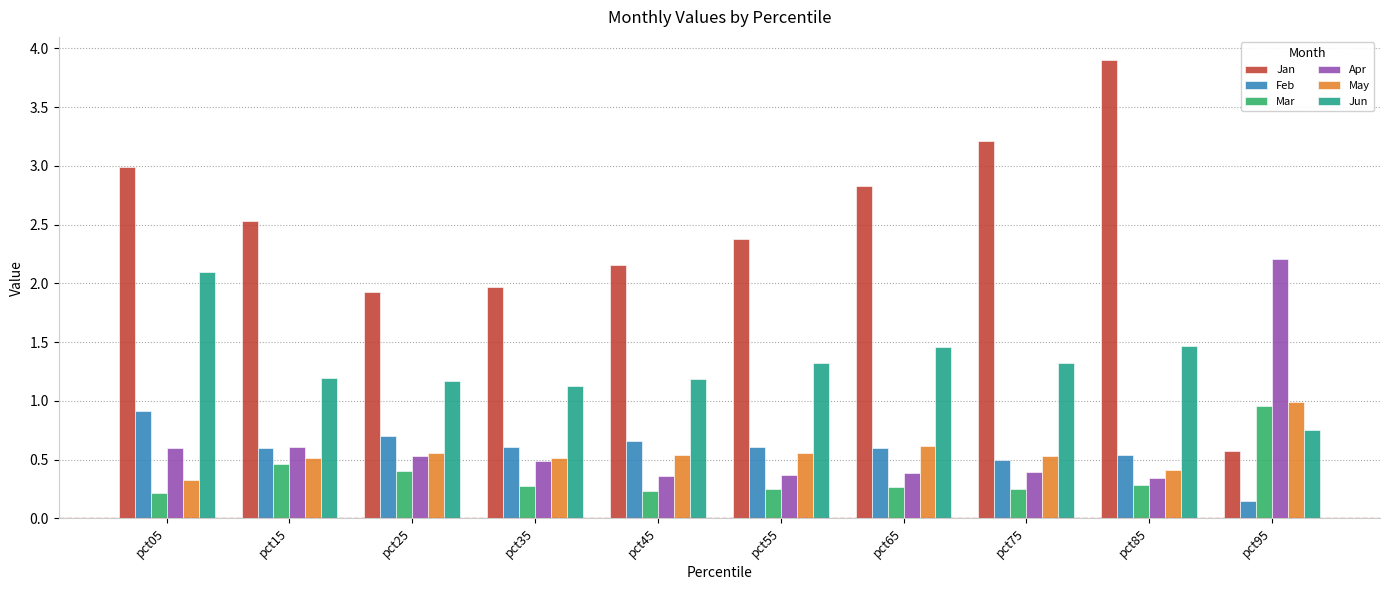

At how many categories does at least one series exceed 0?

10